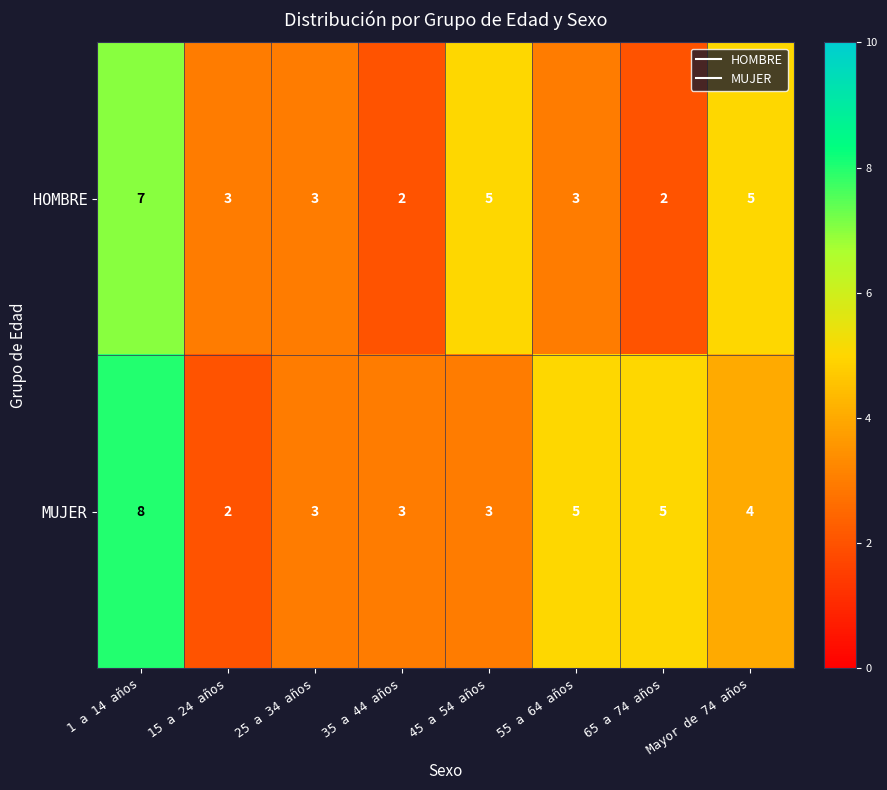

Which series changed the most between 15 a 24 años and 55 a 64 años?

MUJER